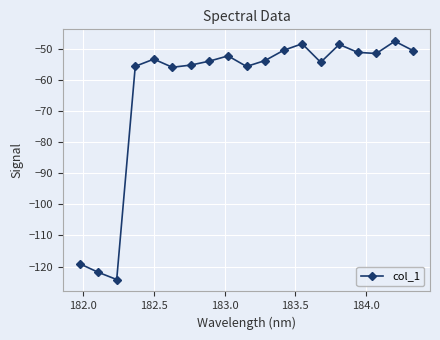

What is the value of the 12th point from the left?

-50.4